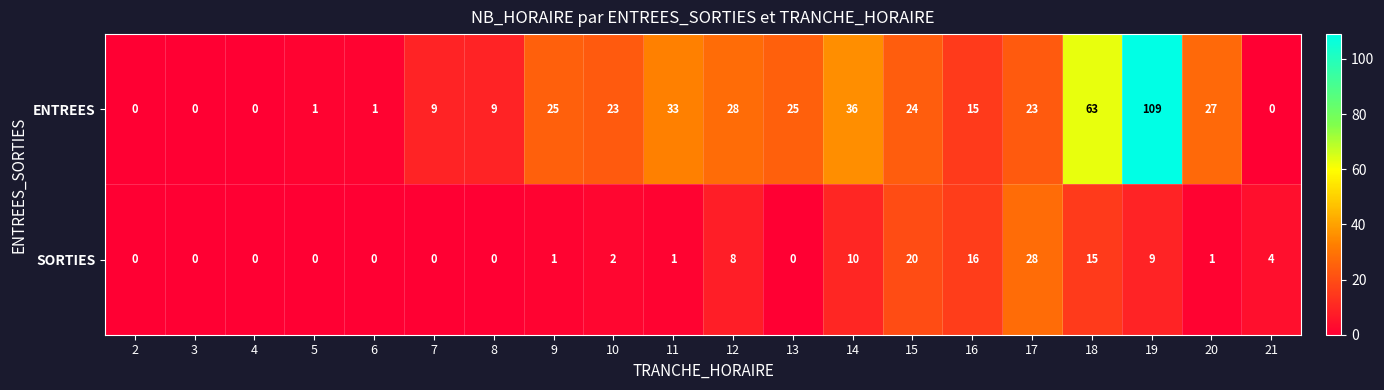

What is the total value across all series at 11?

34